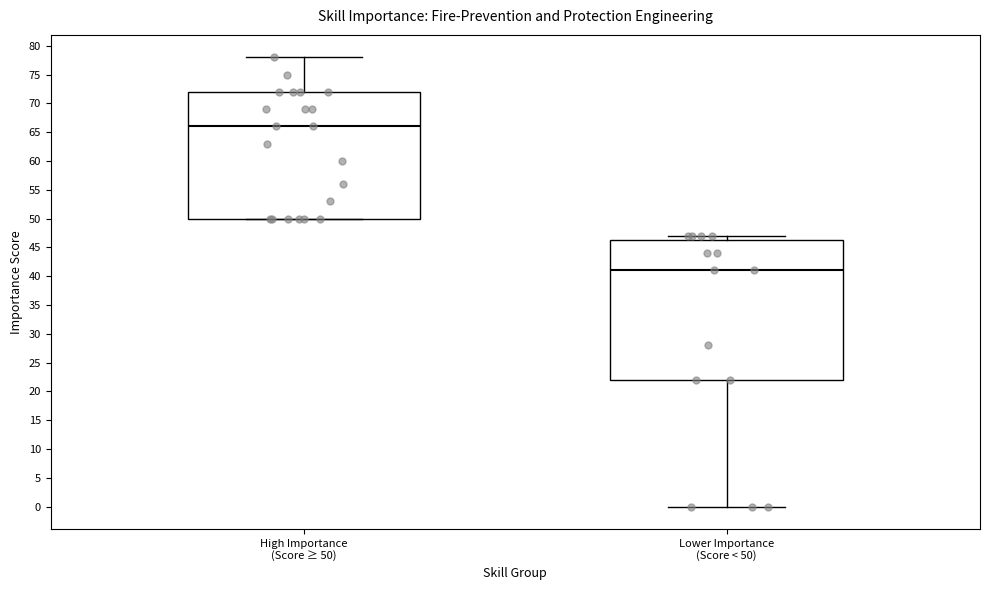

Reading left to right, read every box against the y-axis: the position of its median line, the range the box covers, and the ends of its whiskers. The values are not printed on the chart, so give them approximately, as read against the axis.

High Importance (Score ≥ 50): median 66.0, box 50.0 to 72.0, whiskers 50.0 to 78.0
Lower Importance (Score < 50): median 41.0, box 22.0 to 46.5, whiskers 0.0 to 47.0